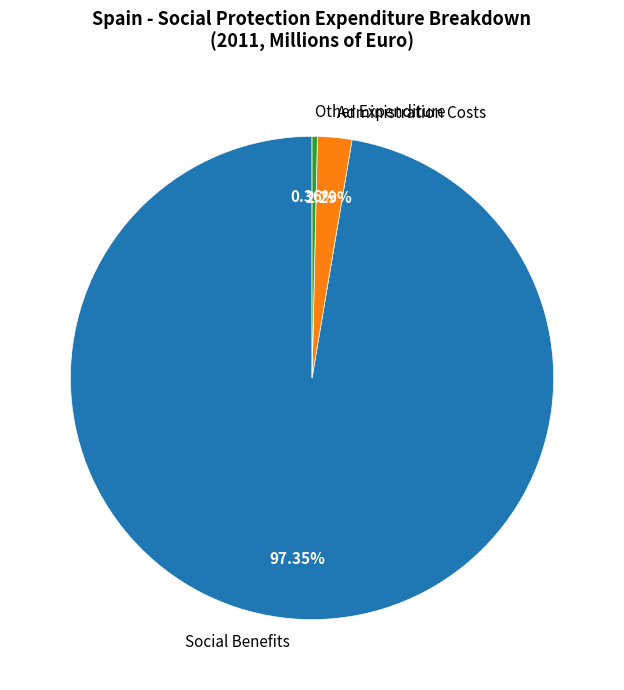

Does any single category account for the majority?

Yes